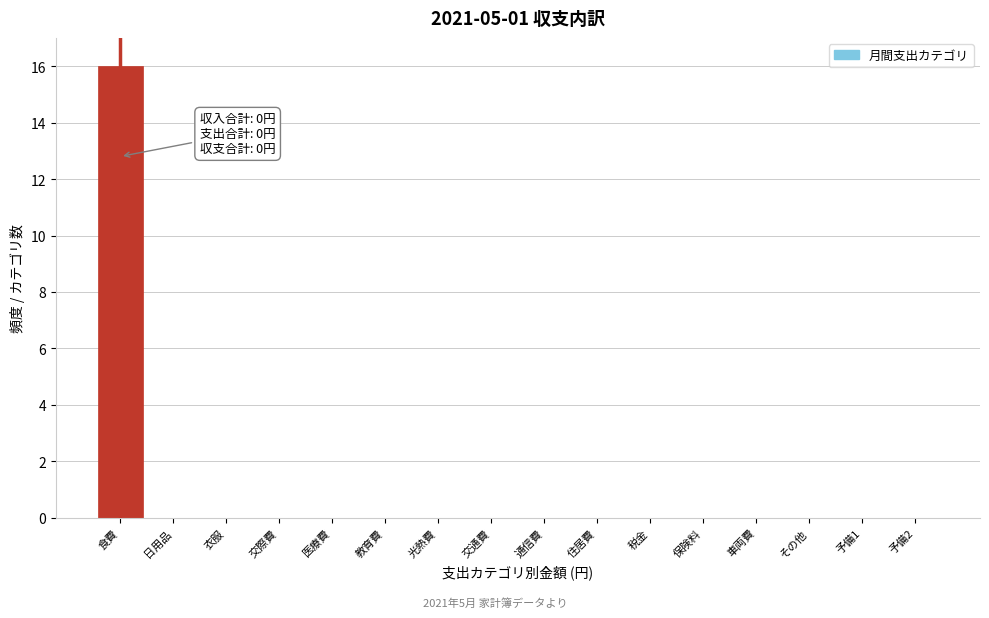

Reading left to right, transcribe all the data shown in this chart.

食費=16	日用品=0	衣服=0	交際費=0	医療費=0	教育費=0	光熱費=0	交通費=0	通信費=0	住居費=0	税金=0	保険料=0	車両費=0	その他=0	予備1=0	予備2=0